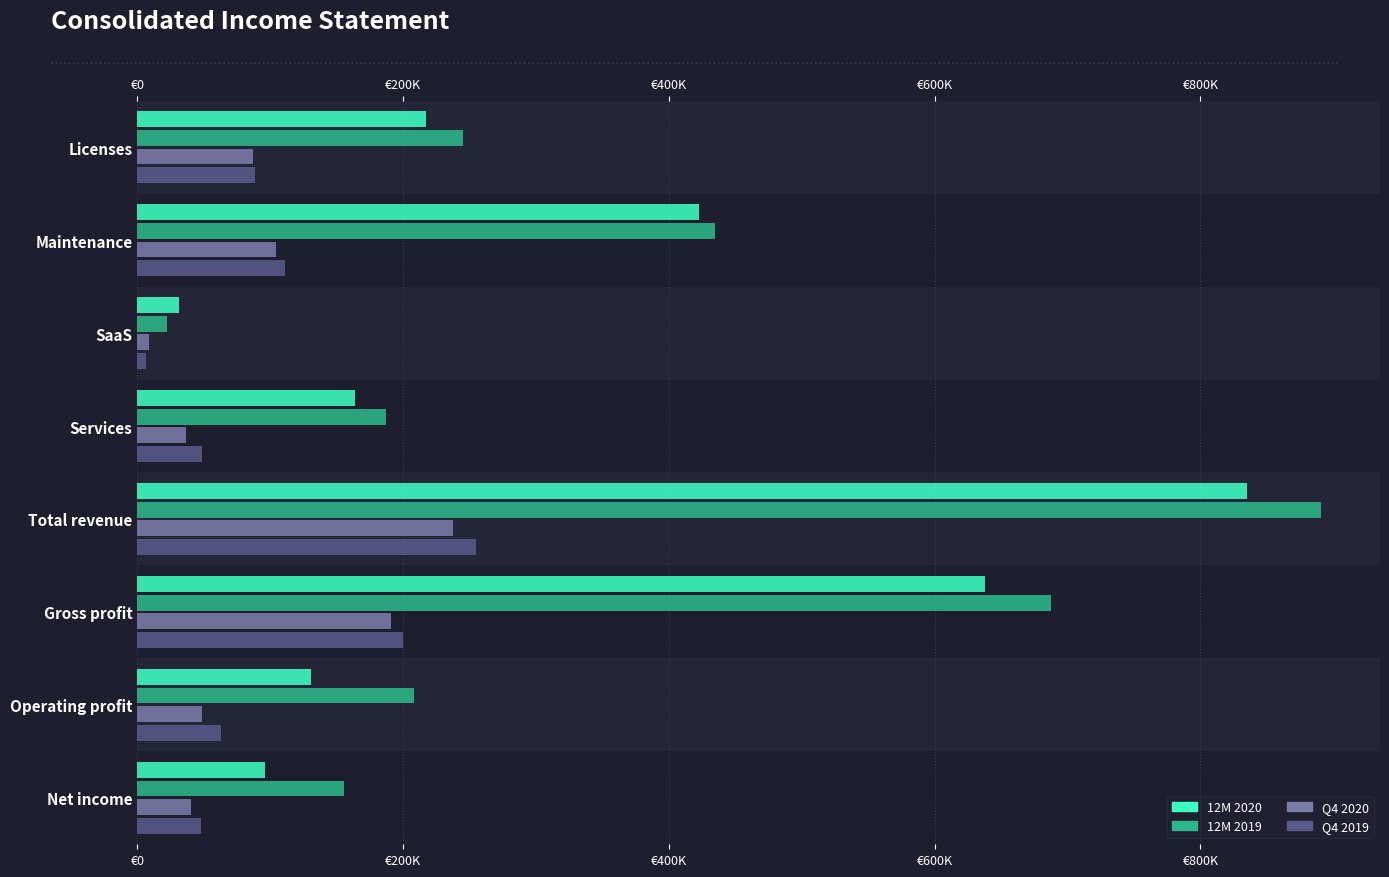

What is the minimum value for 12M 2019?

22651